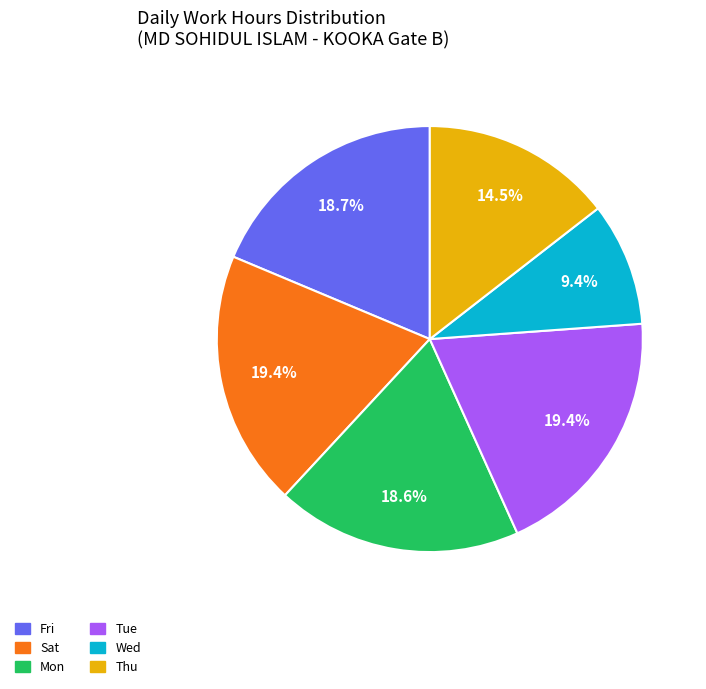

Is there any slice that represents more than half of the pie?

No